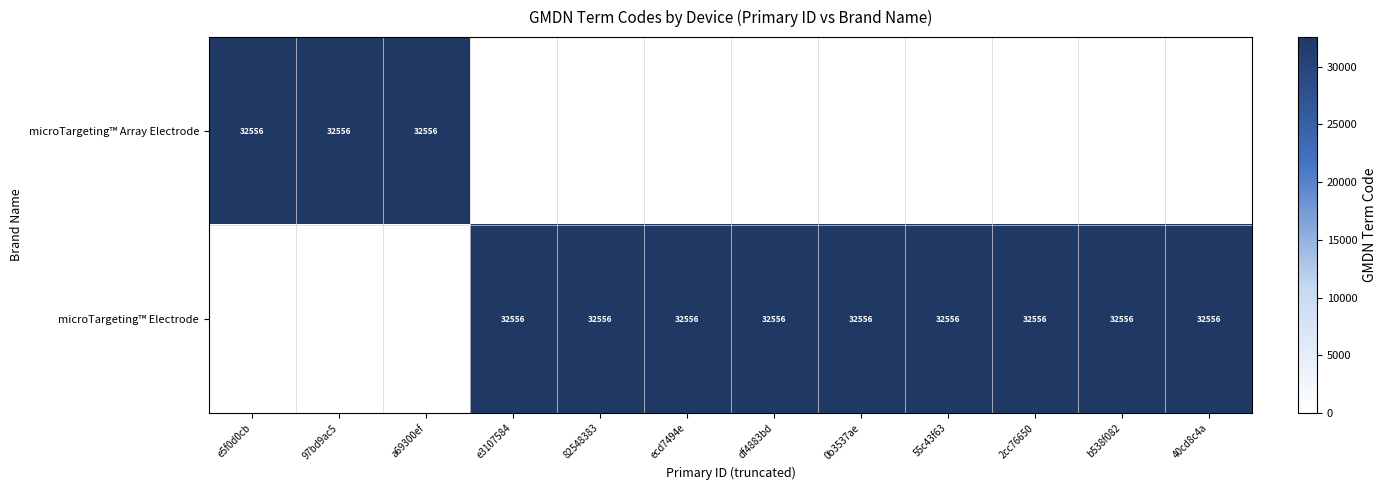

What is the sum of all microTargeting™ Array Electrode values?

97668